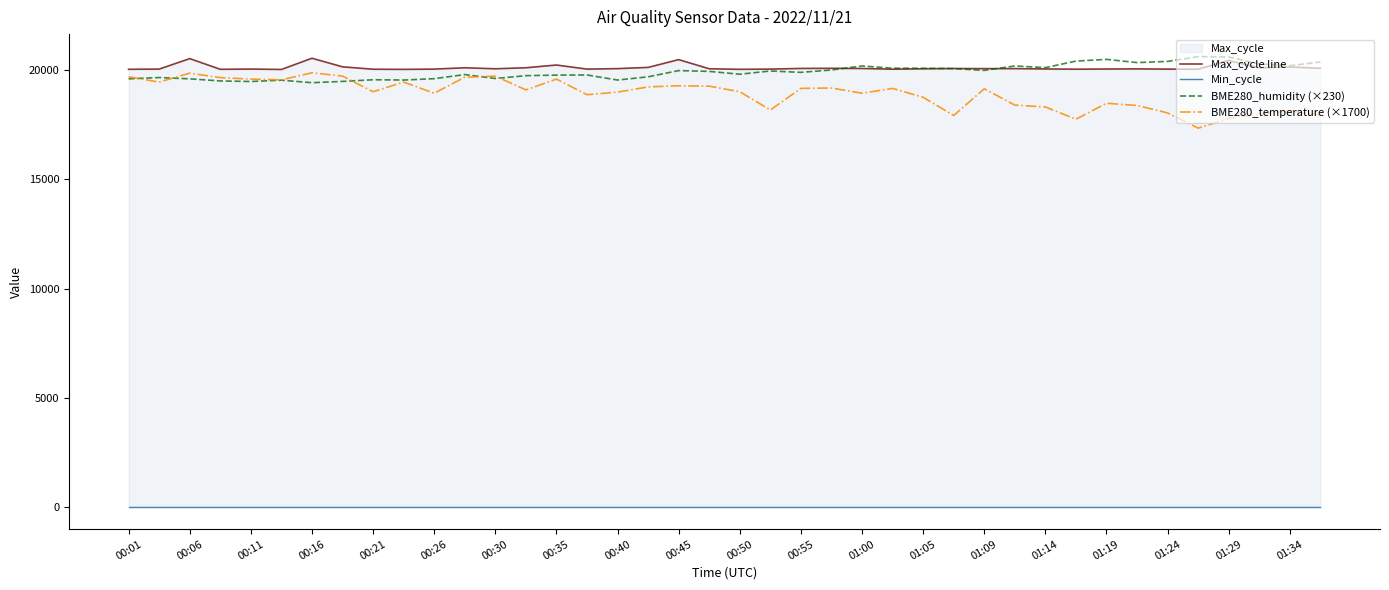

What value does the BME280_temperature (×1700) series have at 00:11?

19584.0